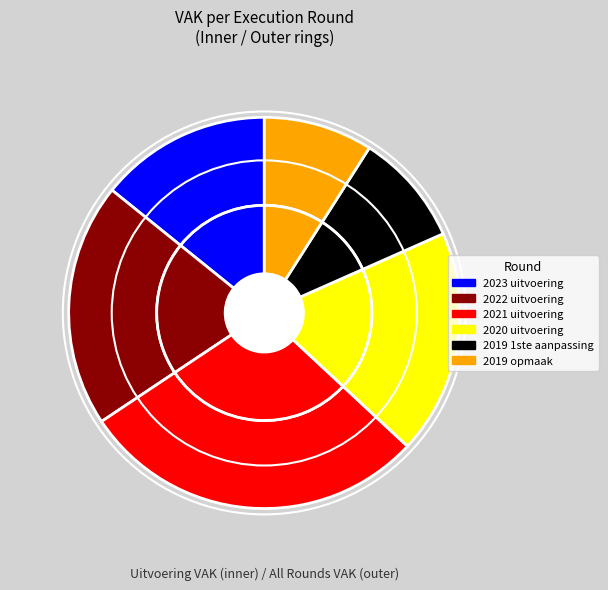

True or false: 2022 uitvoering accounts for 20% of the total.

True